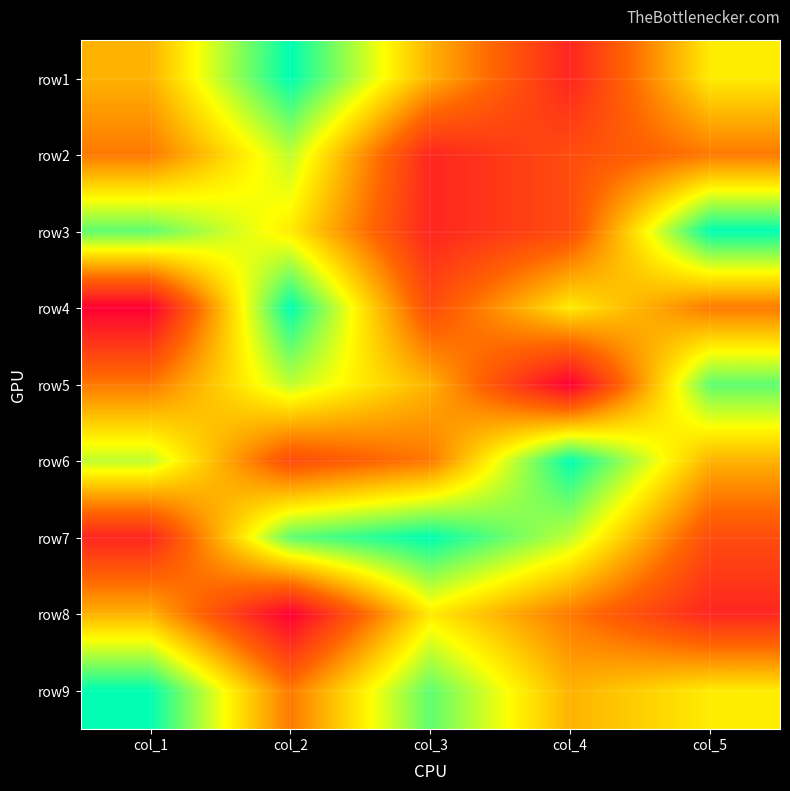

Reading left to right, list all the values displayed in this chart.

row1: col_1=5	col_2=9	col_3=5	col_4=2	col_5=6
row2: col_1=4	col_2=7	col_3=2	col_4=3	col_5=4
row3: col_1=8	col_2=6	col_3=2	col_4=3	col_5=9
row4: col_1=1	col_2=9	col_3=3	col_4=6	col_5=4
row5: col_1=4	col_2=7	col_3=5	col_4=1	col_5=8
row6: col_1=7	col_2=3	col_3=4	col_4=9	col_5=5
row7: col_1=2	col_2=8	col_3=9	col_4=7	col_5=3
row8: col_1=5	col_2=1	col_3=6	col_4=4	col_5=2
row9: col_1=9	col_2=4	col_3=8	col_4=5	col_5=6